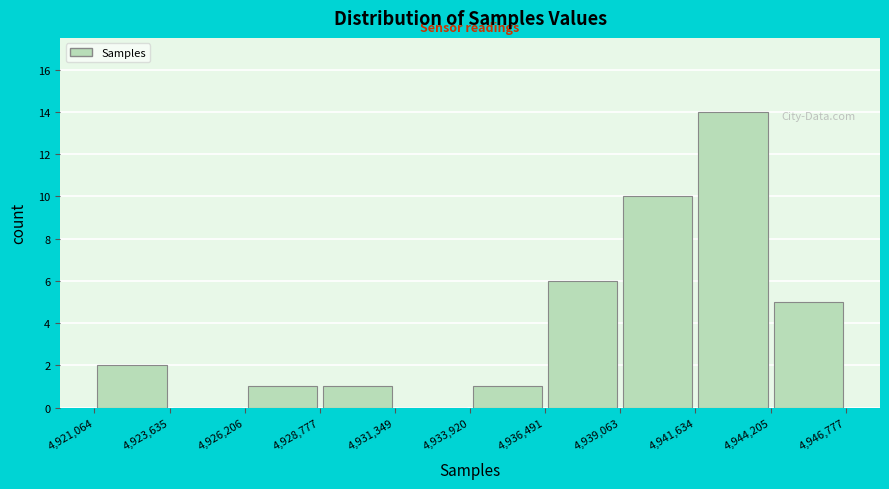

Over which range of the x-axis is the bar tallest?

4,941,634 to 4,944,205